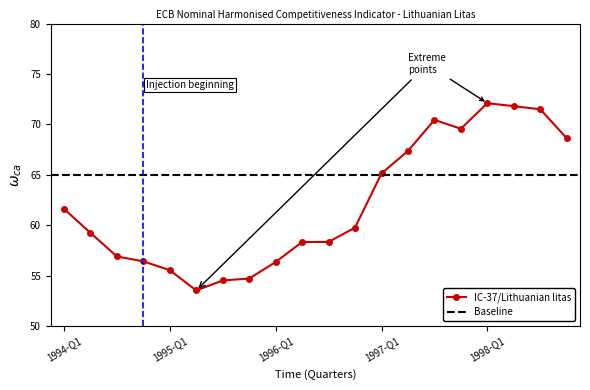

Which label corresponds to the largest value in the chart?

1998-Q1